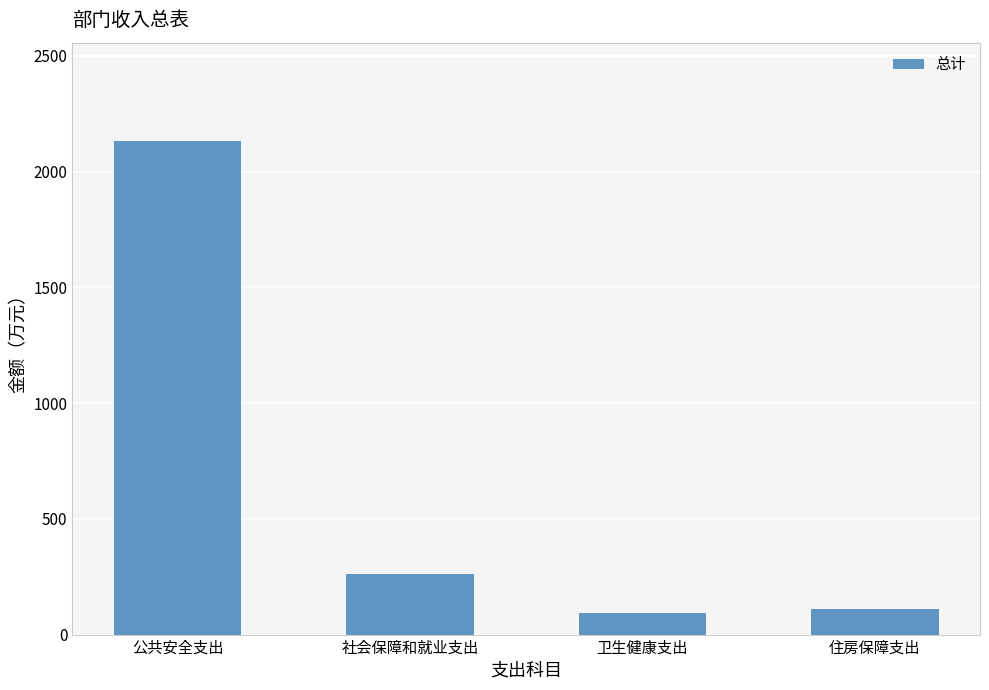

Which has a higher value, 公共安全支出 or 社会保障和就业支出?

公共安全支出